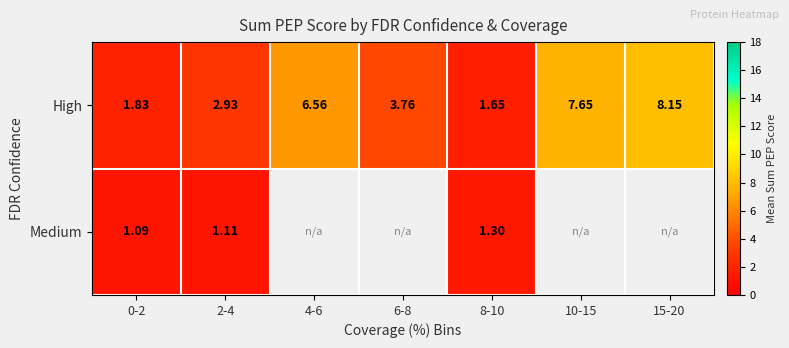

At 0-2, list the series in order from largest to smallest.

High, Medium